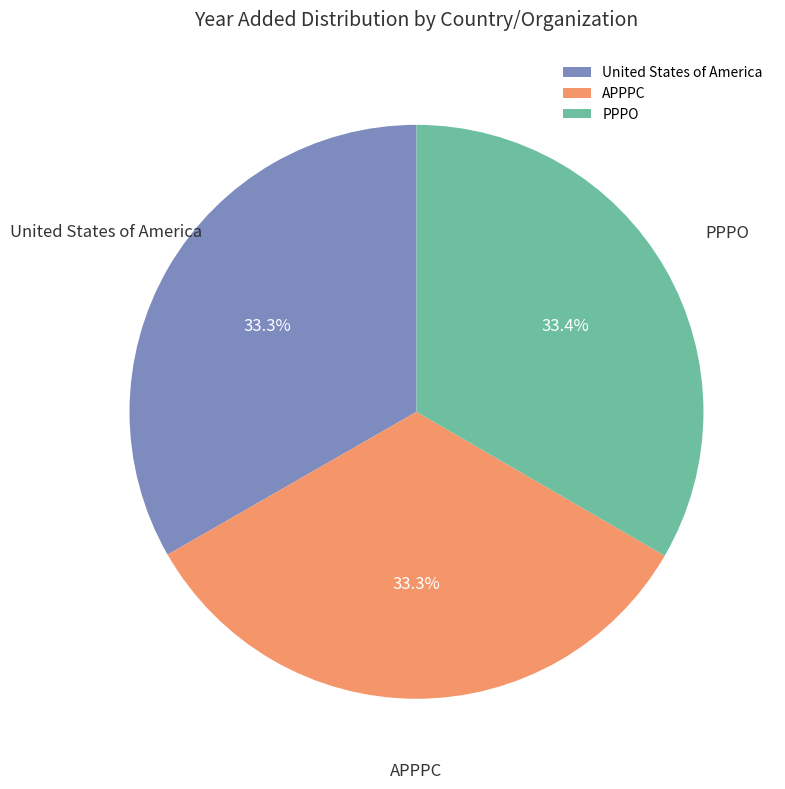

Does PPPO account for over 50% of the chart?

No